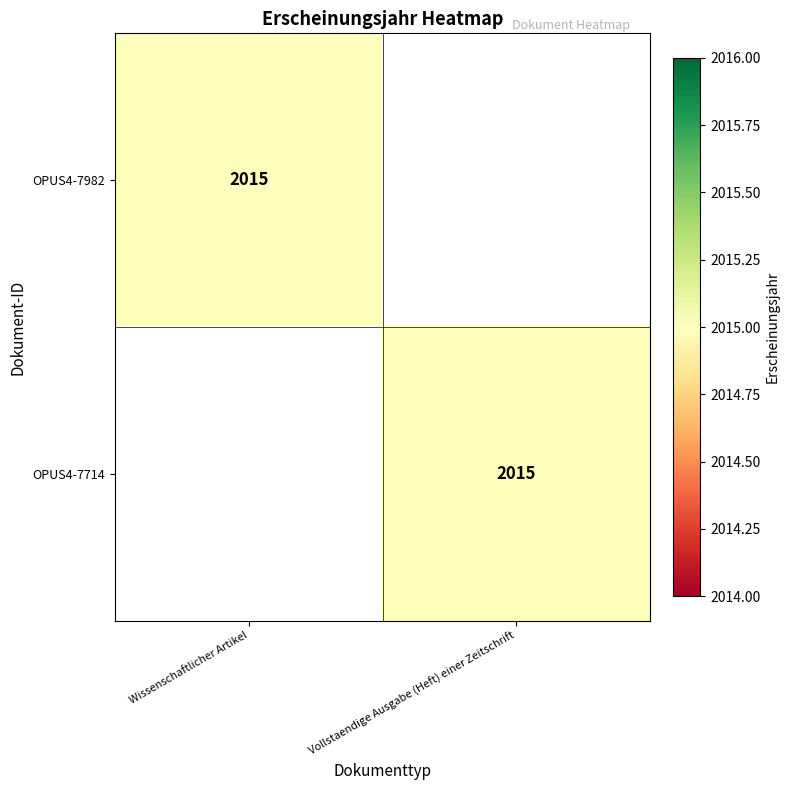

Is it true that OPUS4-7982 equals 2015 at Wissenschaftlicher Artikel?

True